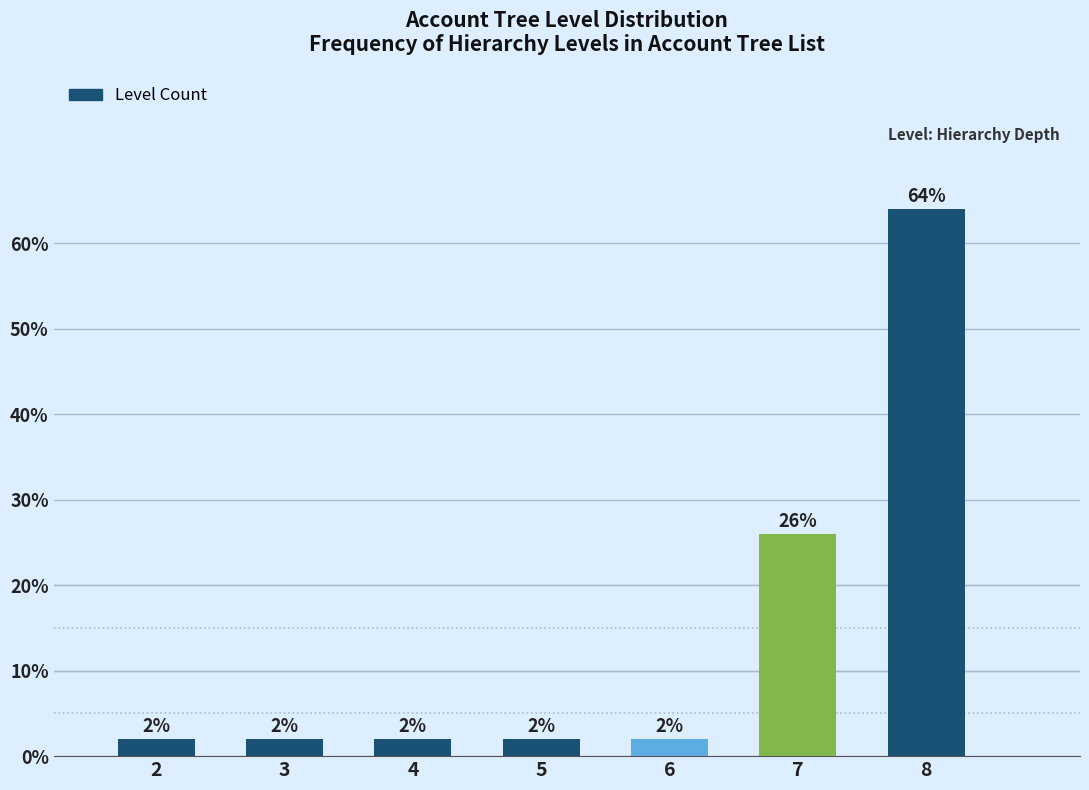

Reading right to left, extract all data points from this chart.

8=64	7=26	6=2	5=2	4=2	3=2	2=2